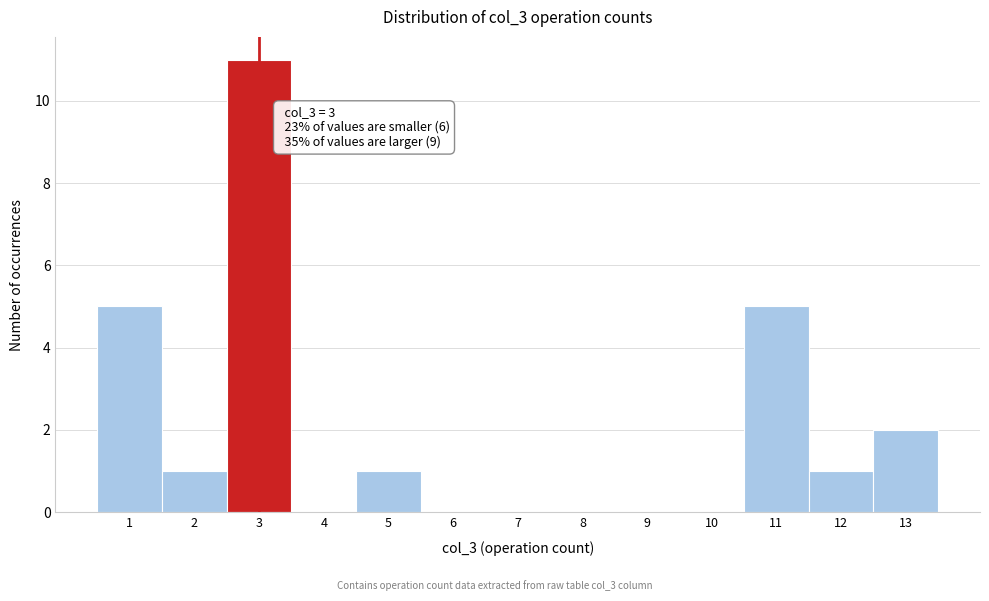

Reading right to left, list all the values displayed in this chart.

13=2	12=1	11=5	10=0	9=0	8=0	7=0	6=0	5=1	4=0	3=11	2=1	1=5